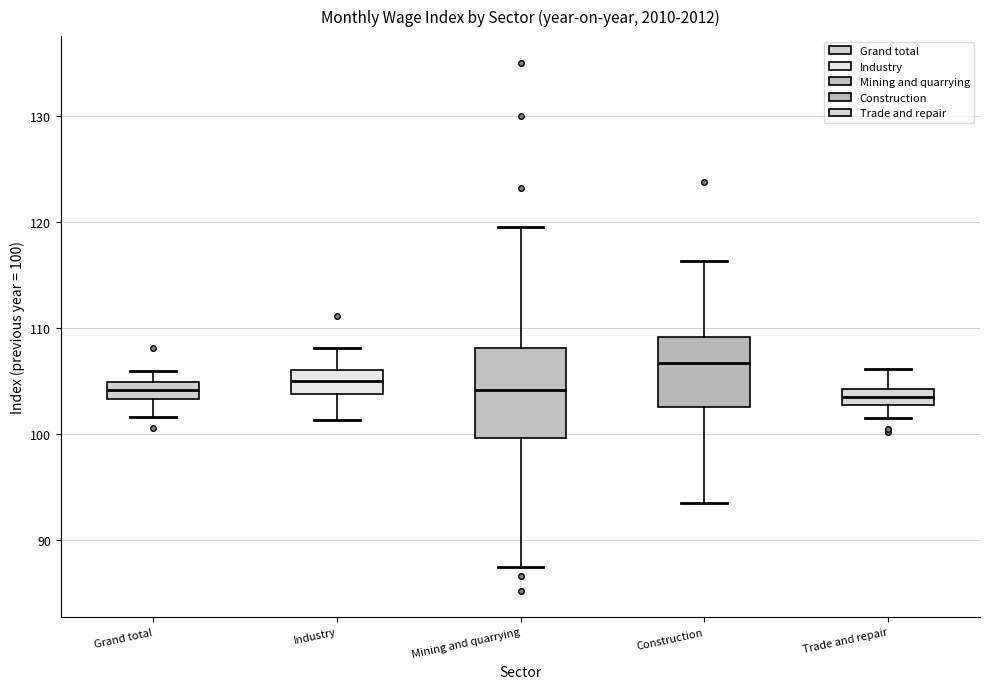

Which box is the tallest, from its lower edge to its upper edge?

Mining and quarrying